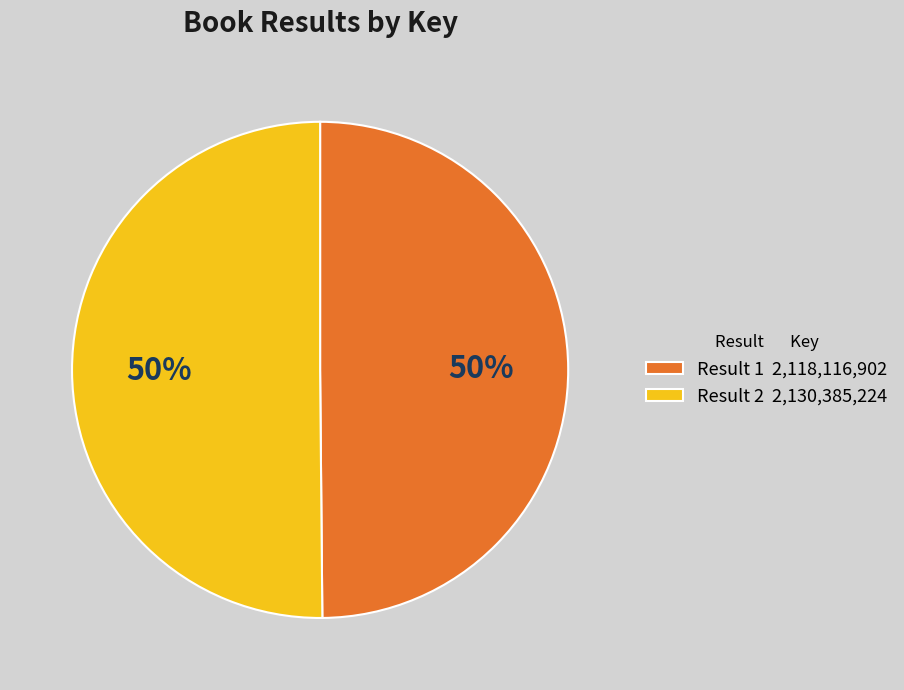

Combined, do Result 2 2,130,385,224 and Result 1 2,118,116,902 account for over 50%?

Yes